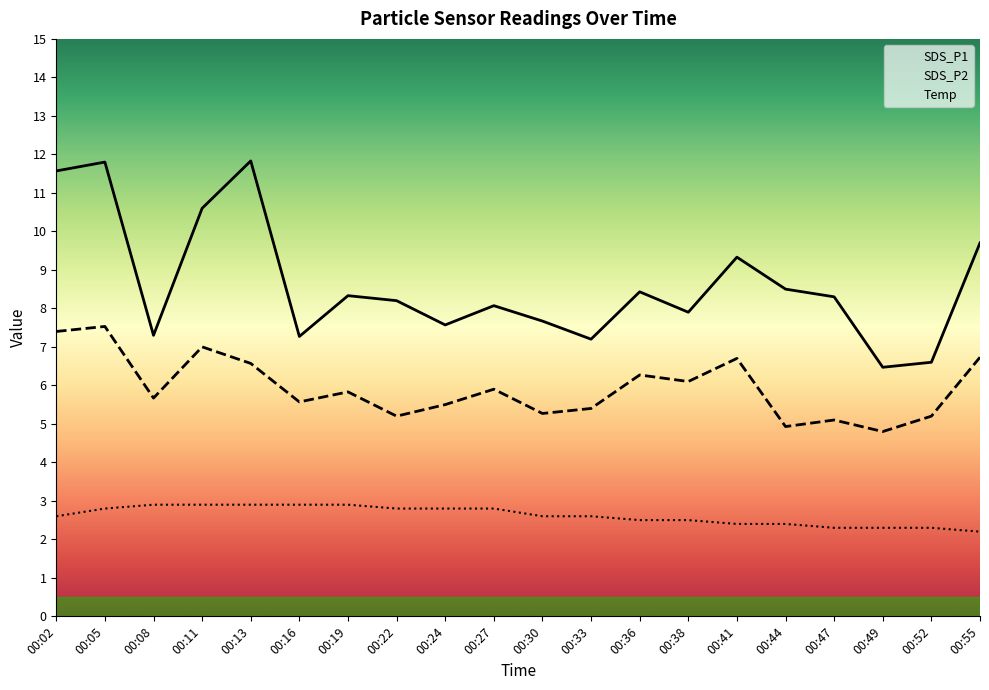

What is the lowest value of the SDS_P1 series?

6.5